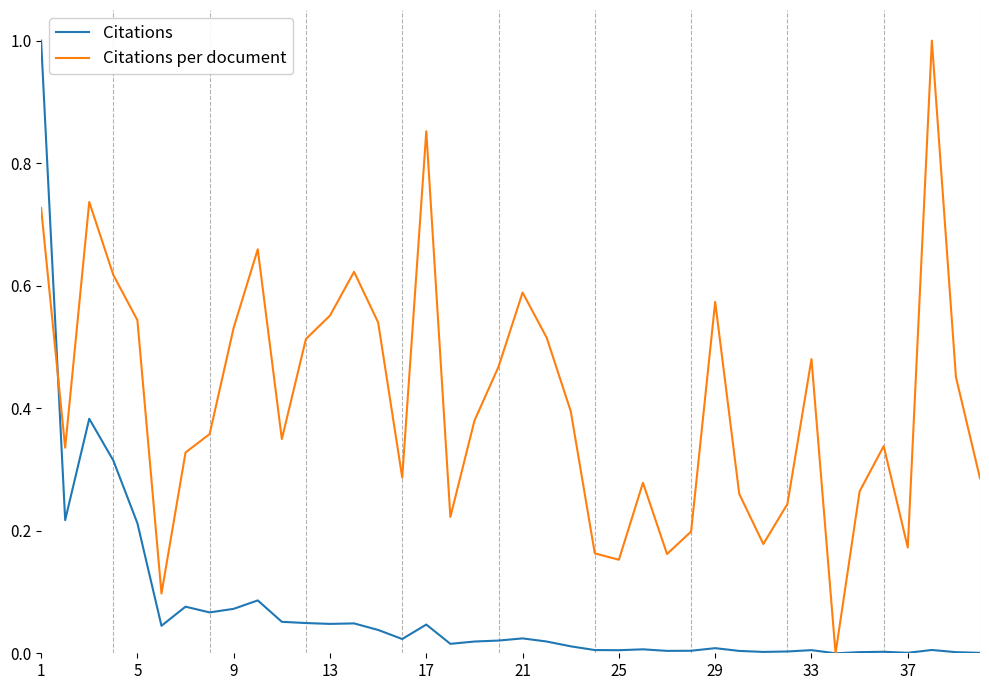

What is the maximum value shown in the chart?

1.0